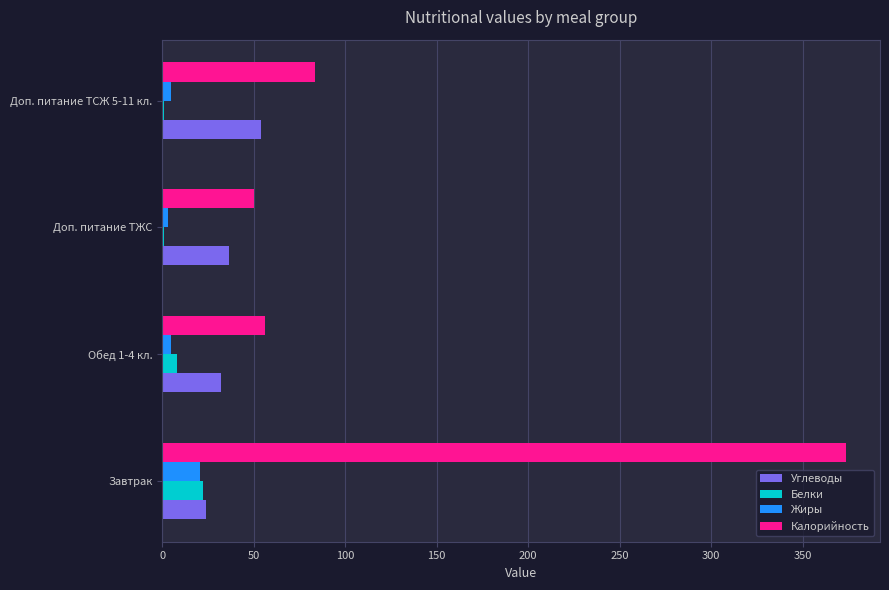

Count the Углеводы values in the range 32 to 54.

3